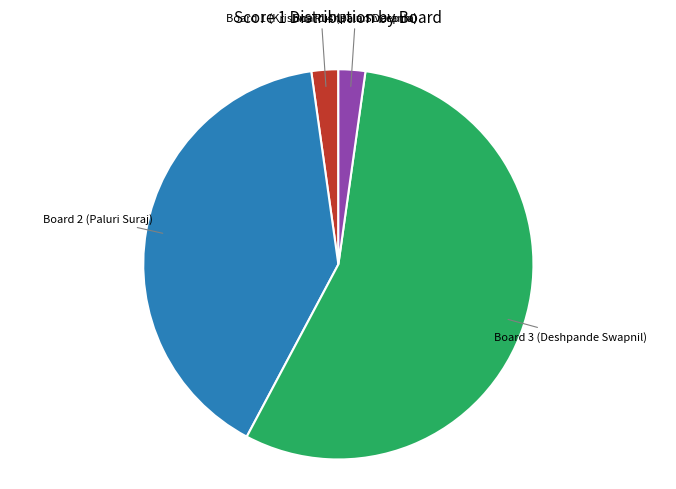

How many segments does this pie chart have?

4